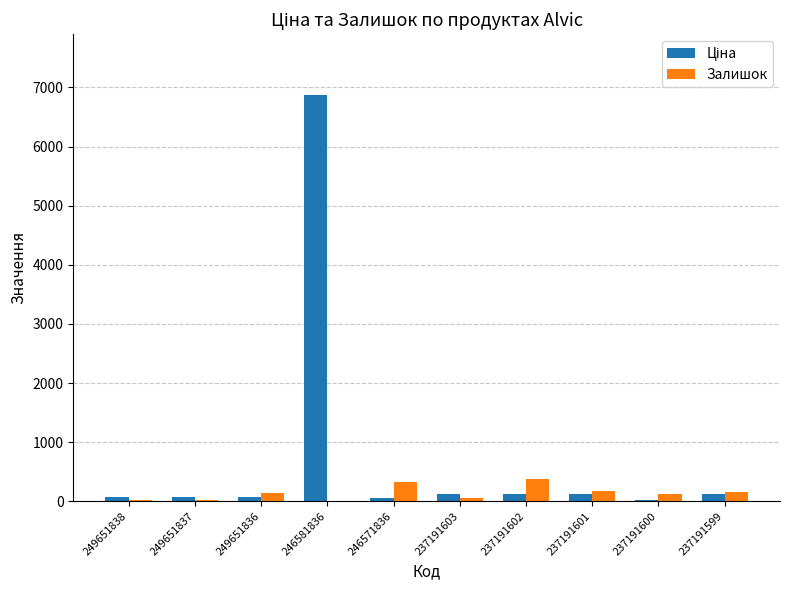

What is the sum of all Залишок values?

1391.0